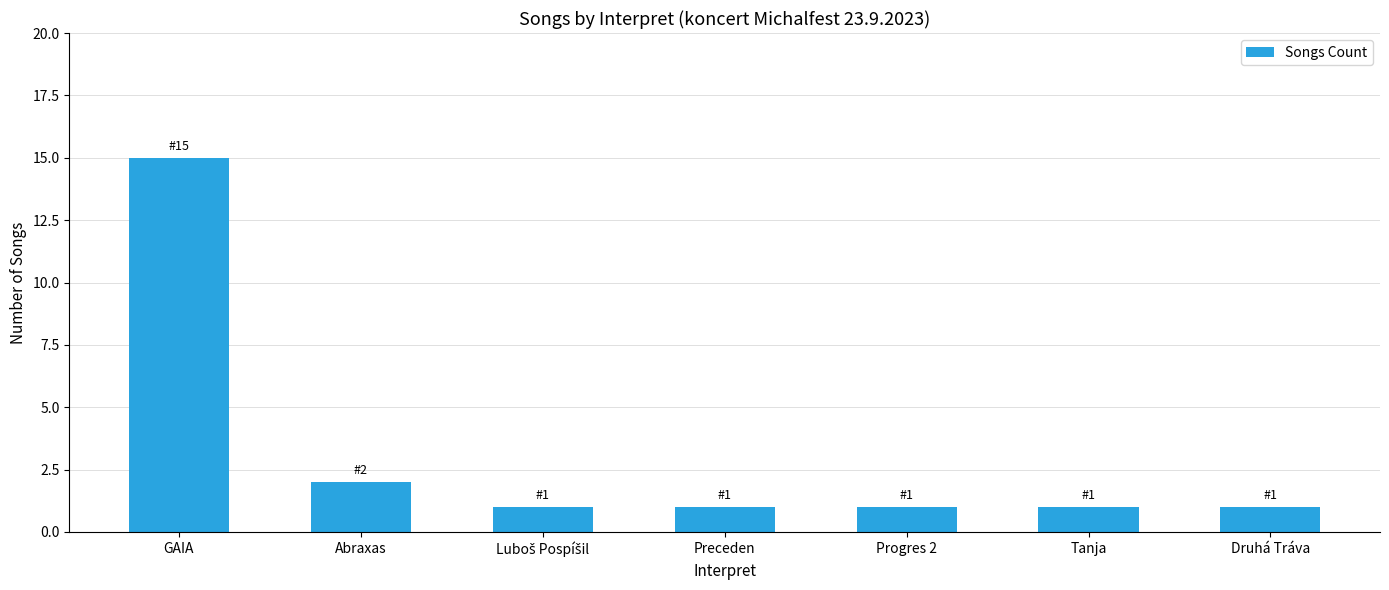

What is the maximum value shown in the chart?

15